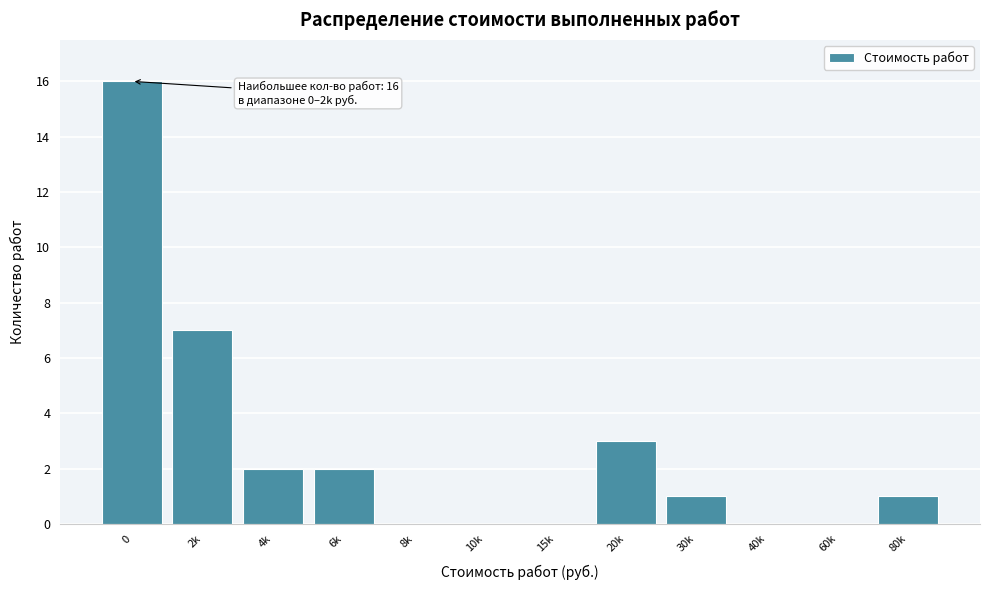

Reading left to right, extract all data points from this chart.

0=16	2k=7	4k=2	6k=2	8k=0	10k=0	15k=0	20k=3	30k=1	40k=0	60k=0	80k=1